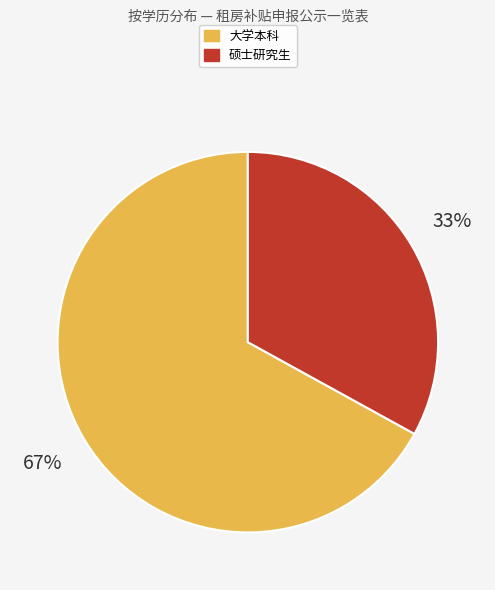

Is the sum of 大学本科 and 硕士研究生 greater than half?

Yes